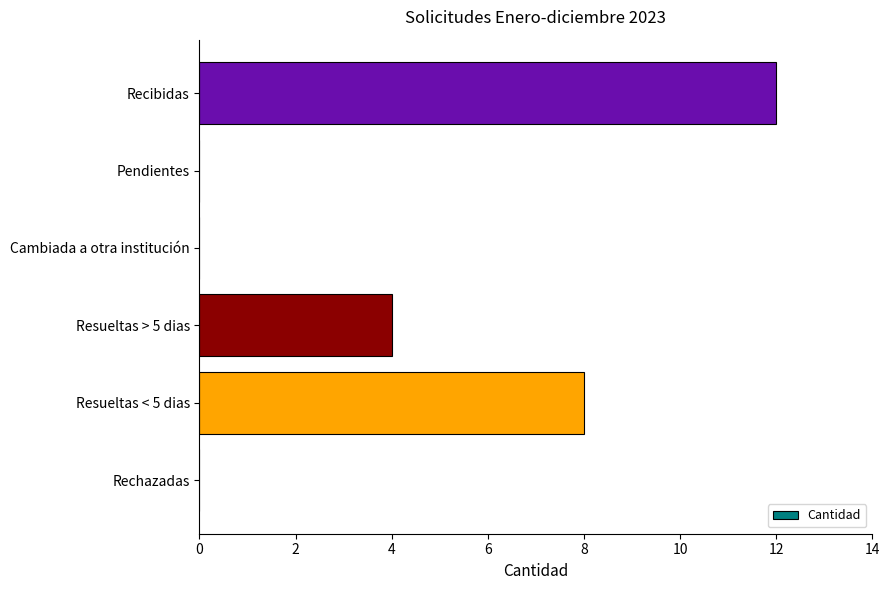

Does the chart contain stacked bars?

No